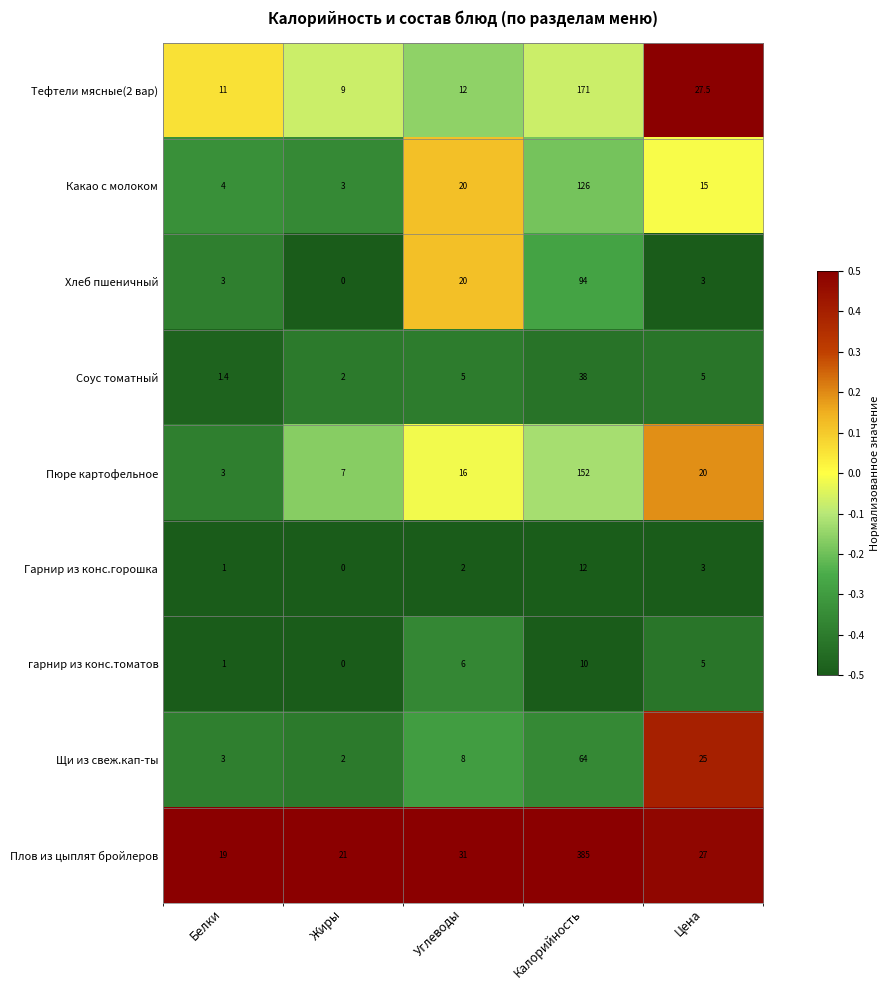

Which series has the widest spread of values?

Плов из цыплят бройлеров